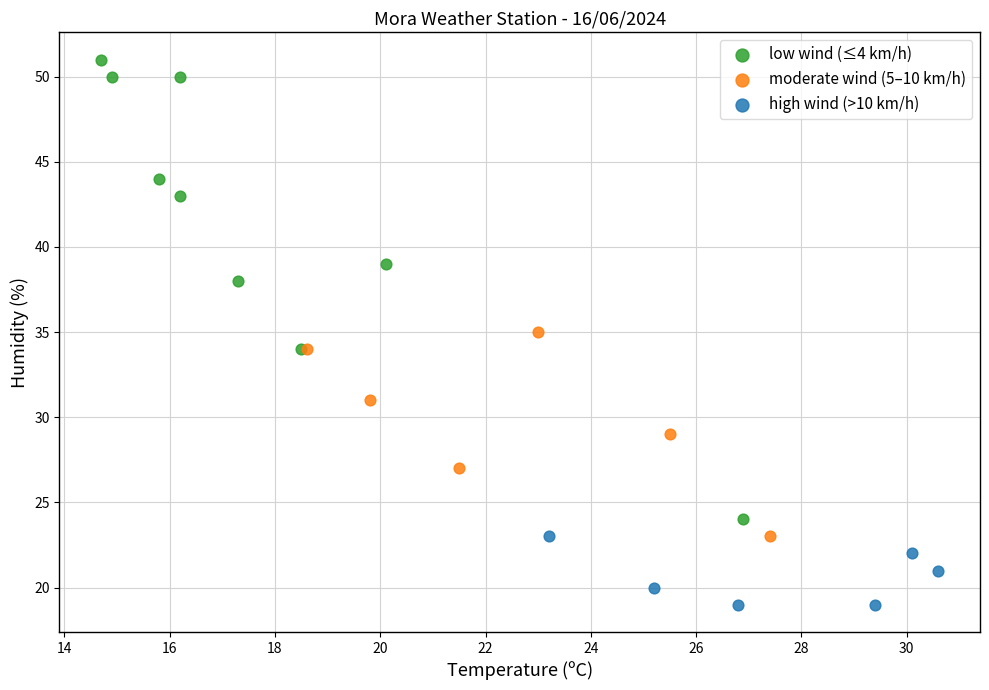

What are all the series names shown in the legend?

low wind (≤4 km/h), moderate wind (5–10 km/h), high wind (>10 km/h)